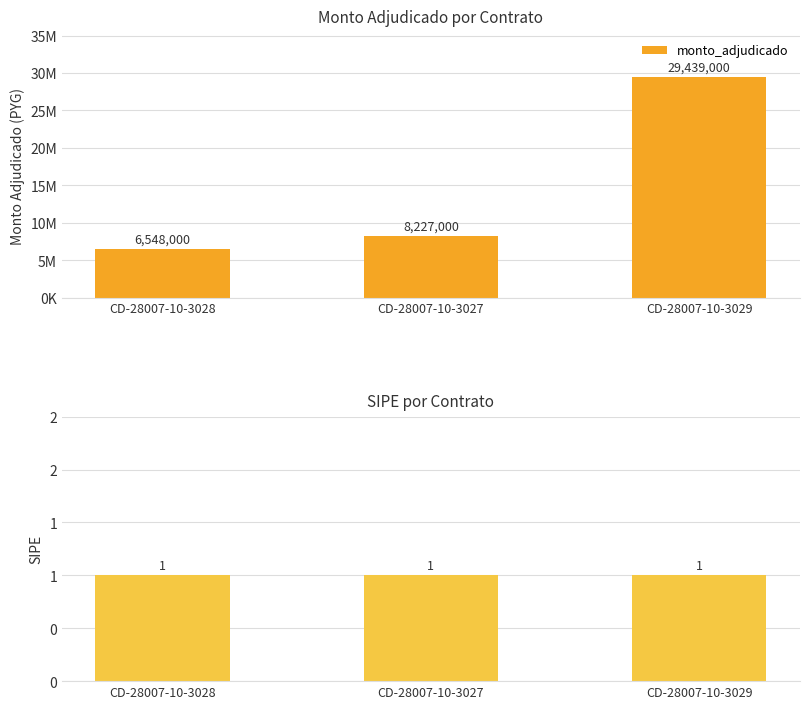

The chart shows a value of 11806875 at CD-28007-10-3029. True or false?

False